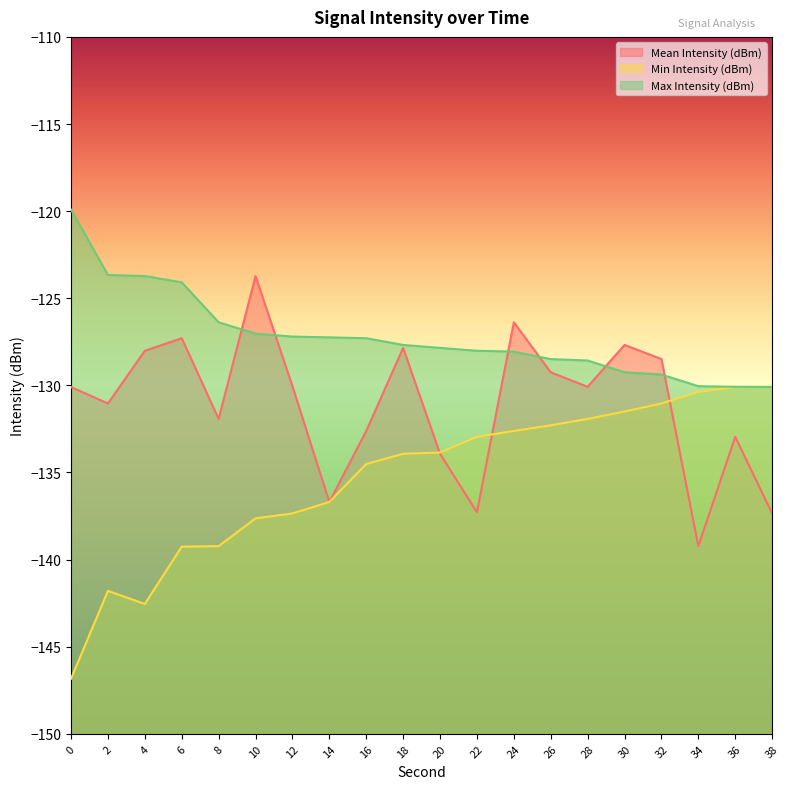

What is the difference between the maximum and second lowest values in the Max Intensity (dBm) series?

10.2